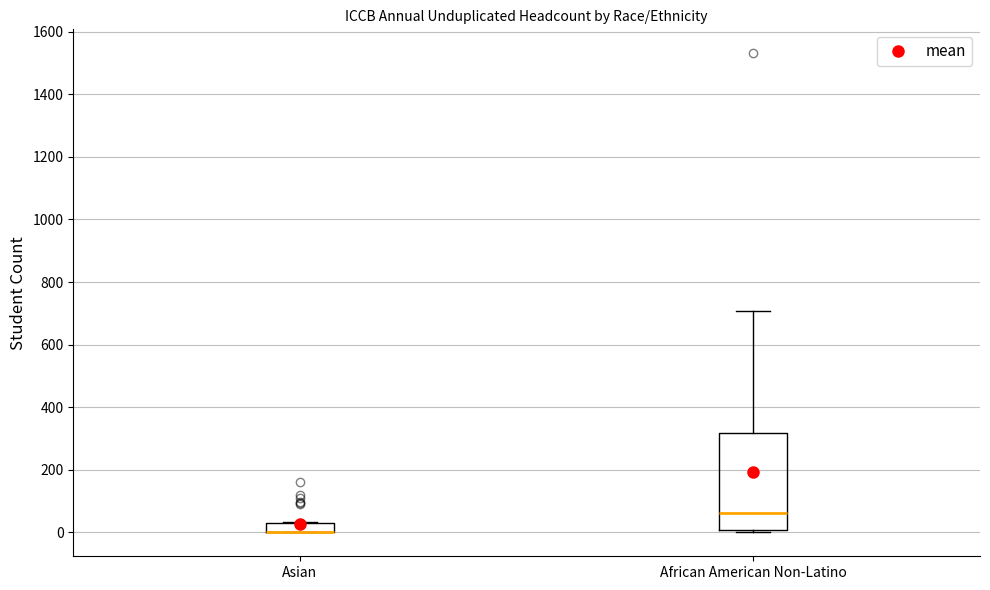

Where does the median line of the box for African American Non-Latino sit on the y-axis? The values are not printed on the chart, so give them approximately, as read against the axis.

60